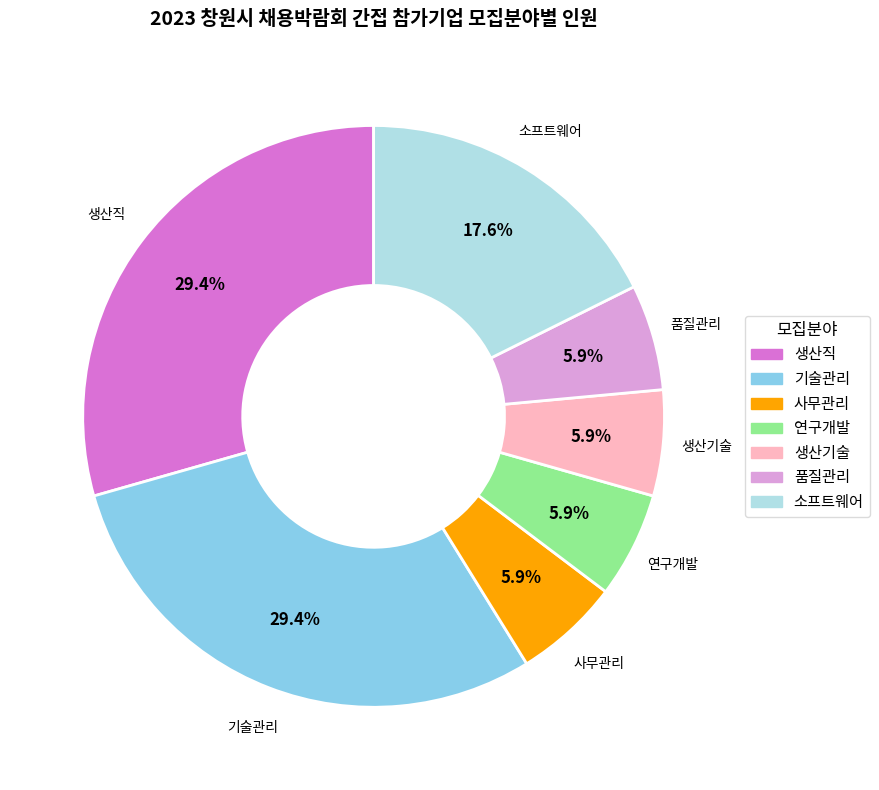

What is the total percentage of 생산기술 and 생산직?

35.3%